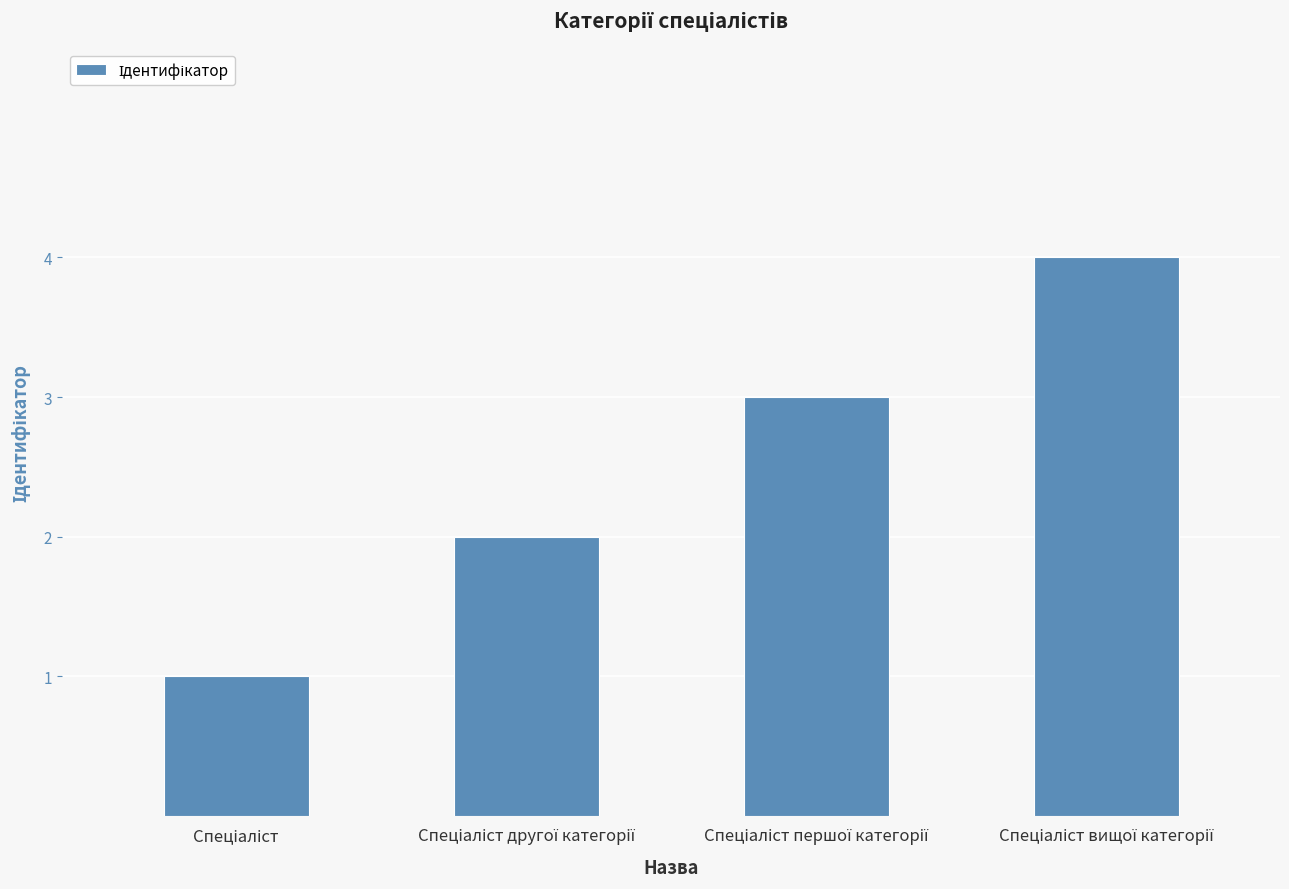

What is the greatest value displayed?

4